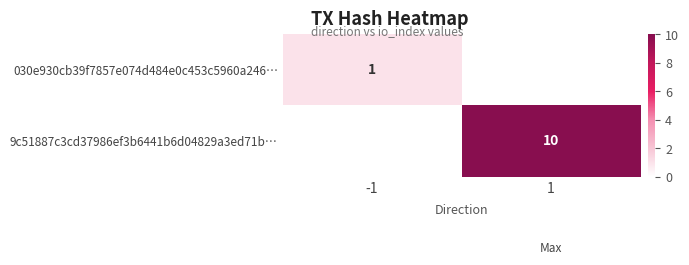

Is the value of 030e930cb39f7857e074d484e0c453c5960a246… at -1 greater than the value of 9c51887c3cd37986ef3b6441b6d04829a3ed71b… at 1?

No